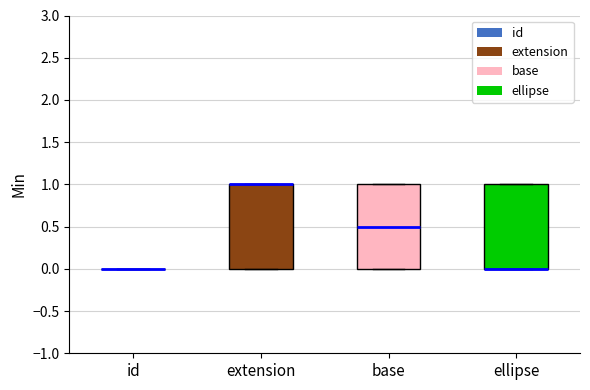

Reading left to right, transcribe this box plot: for each box, give where its median line is, the range the box spans, and where its two whiskers end, as read against the y-axis. The values are not printed on the chart, so give them approximately, as read against the axis.

id: box collapsed to a line at 0.0, whiskers 0.0 to 0.0
extension: median 1.0 (drawn on the box's upper edge), box 0.0 to 1.0, whiskers 0.0 to 1.0
base: median 0.5, box 0.0 to 1.0, whiskers 0.0 to 1.0
ellipse: median 0.0 (drawn on the box's lower edge), box 0.0 to 1.0, whiskers 0.0 to 1.0